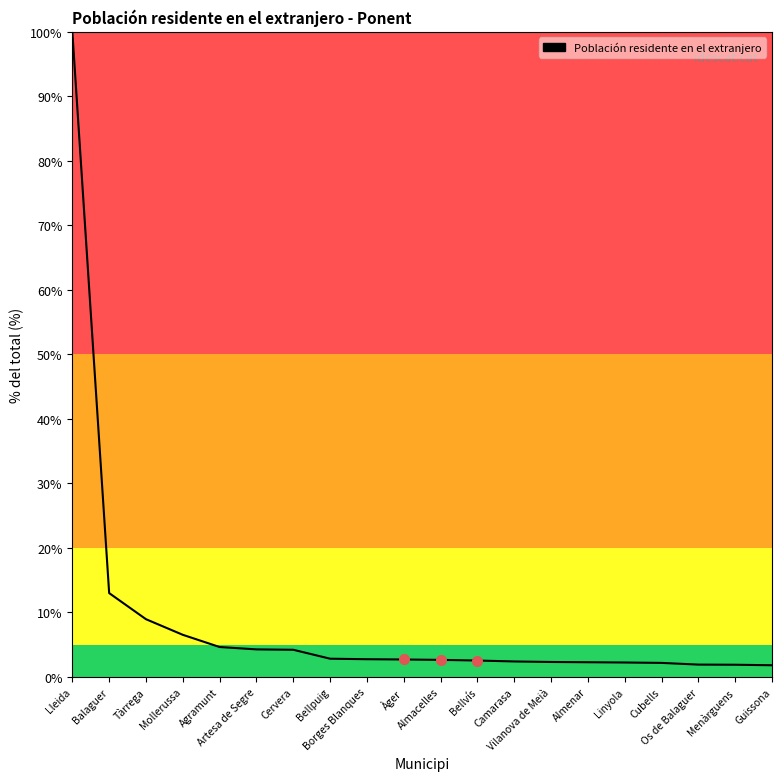

How many lines are shown in the chart?

1